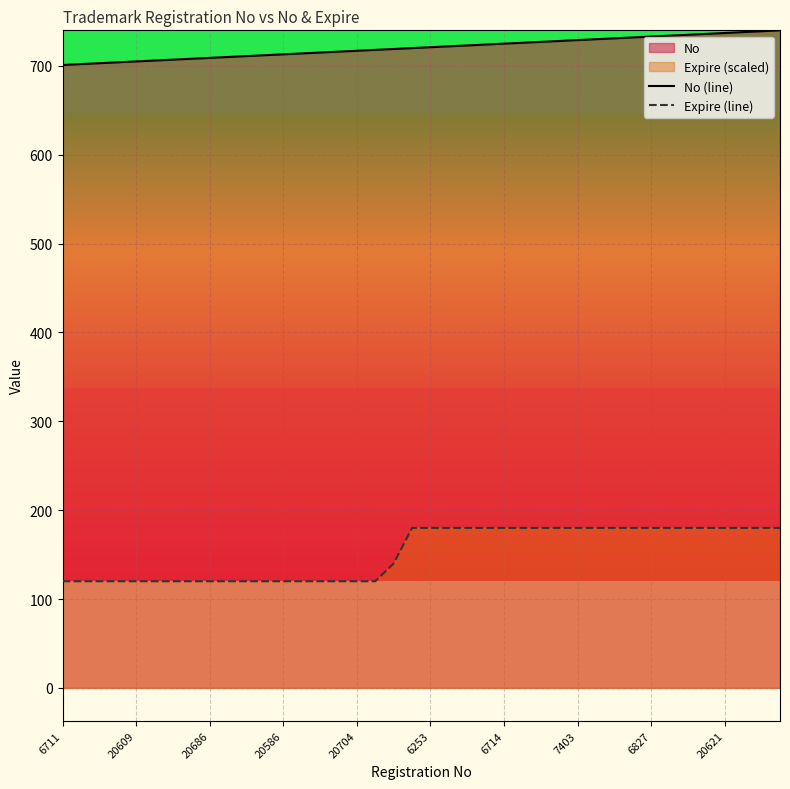

Does the chart display data point markers on the line(s)?

No